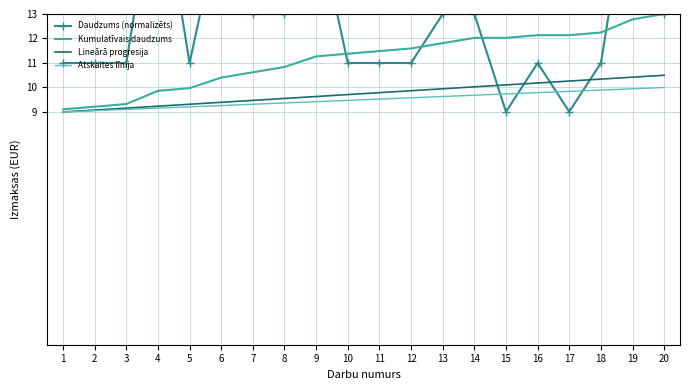

Which series has the largest total across all categories?

Daudzums (normalizēts)